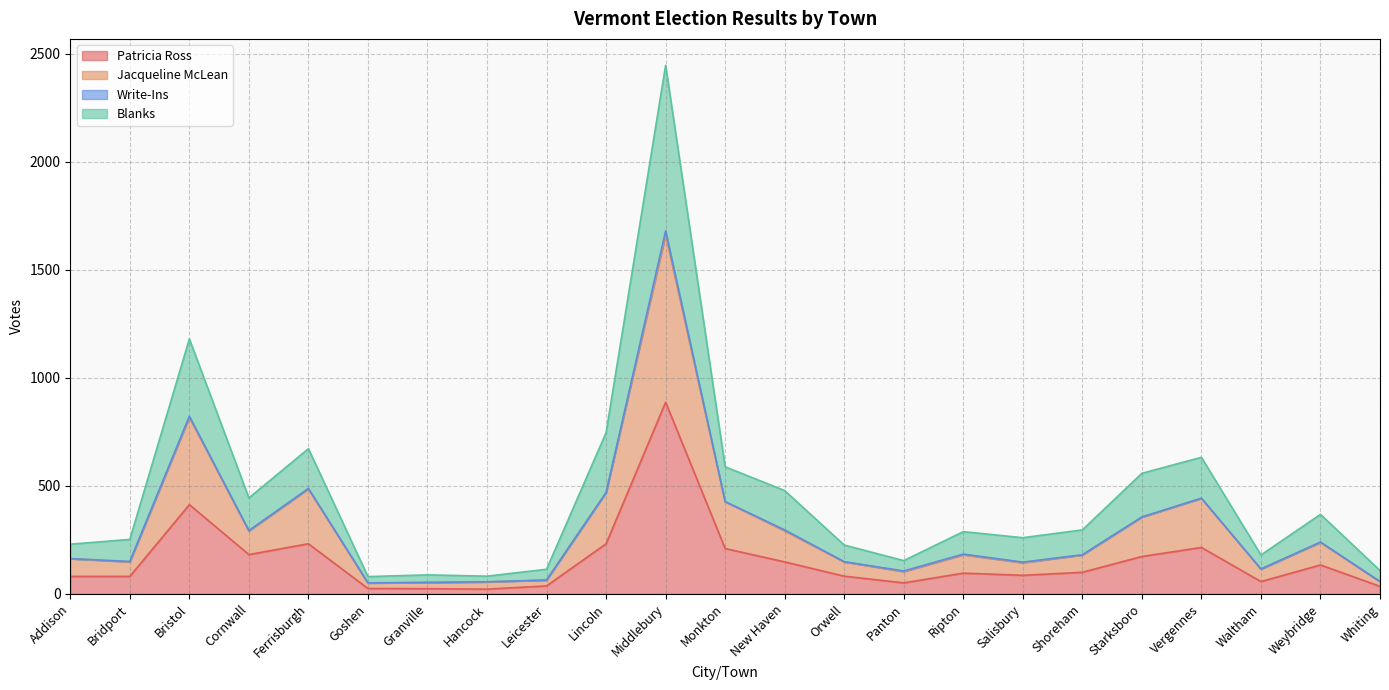

Which category has the highest value in the Patricia Ross series?

Middlebury